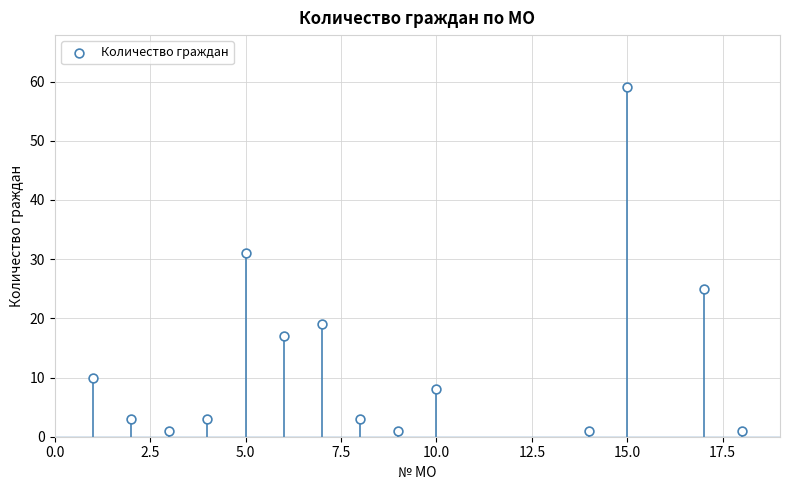

What Y value in the scatter plot is closest to 30?

31